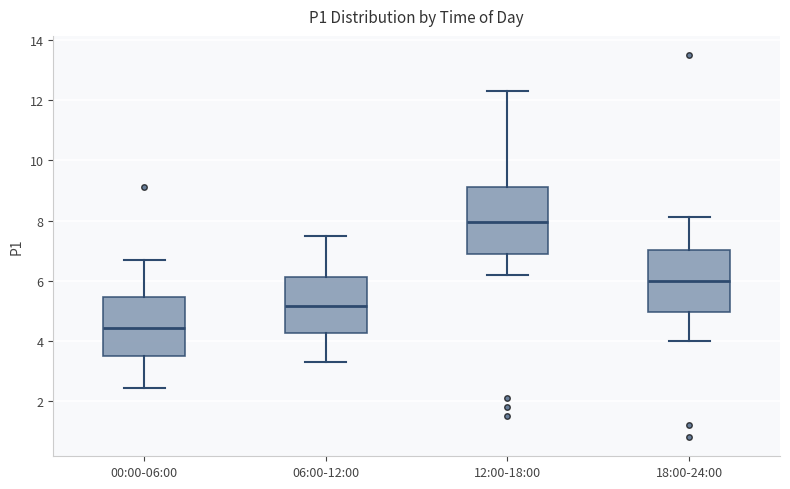

Where is the upper edge of the box for 18:00-24:00 on the y-axis? The values are not printed on the chart, so give them approximately, as read against the axis.

7.0